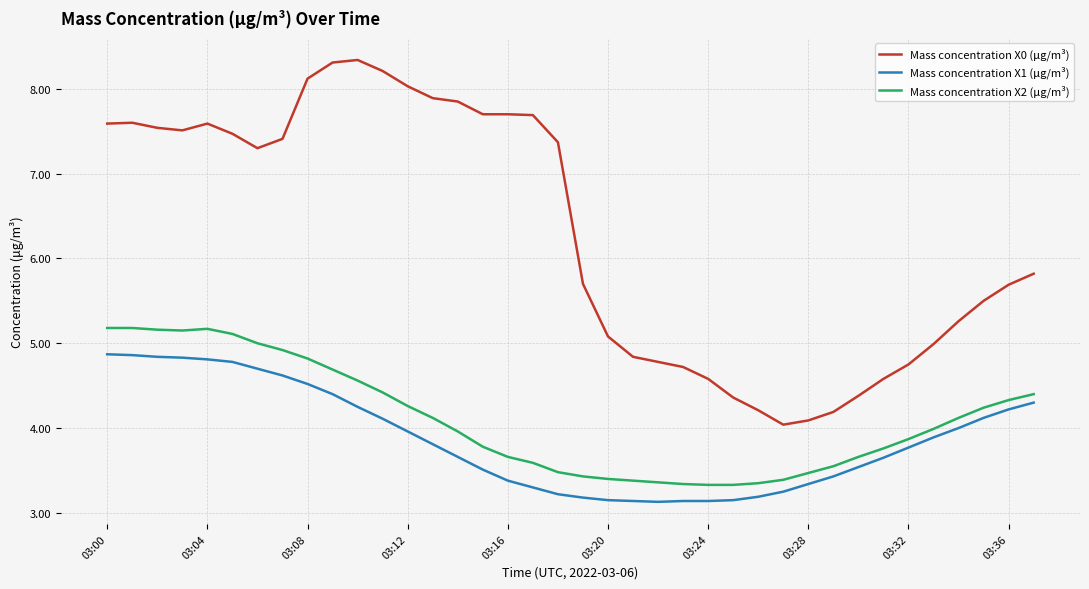

Which series has the widest spread of values?

Mass concentration X0 (μg/m³)